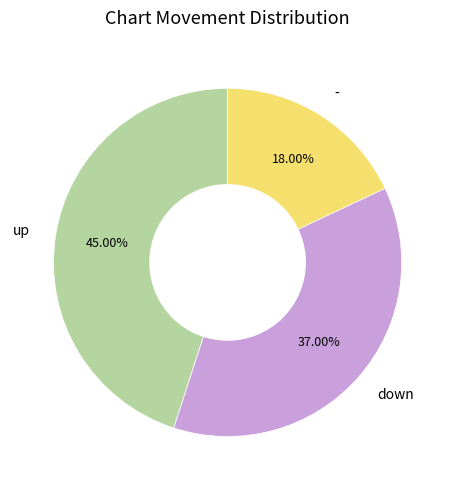

To the nearest percent, what is the average slice percentage?

33%